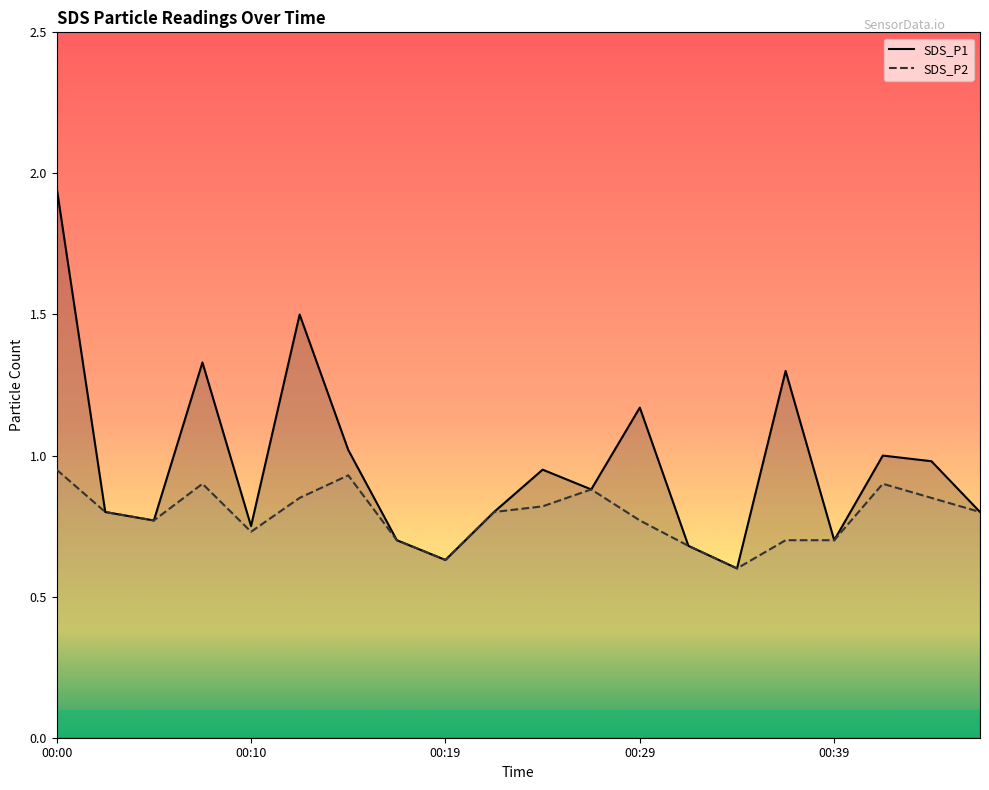

Is the value of SDS_P2 at 00:41 greater than the value of SDS_P1 at 00:05?

Yes